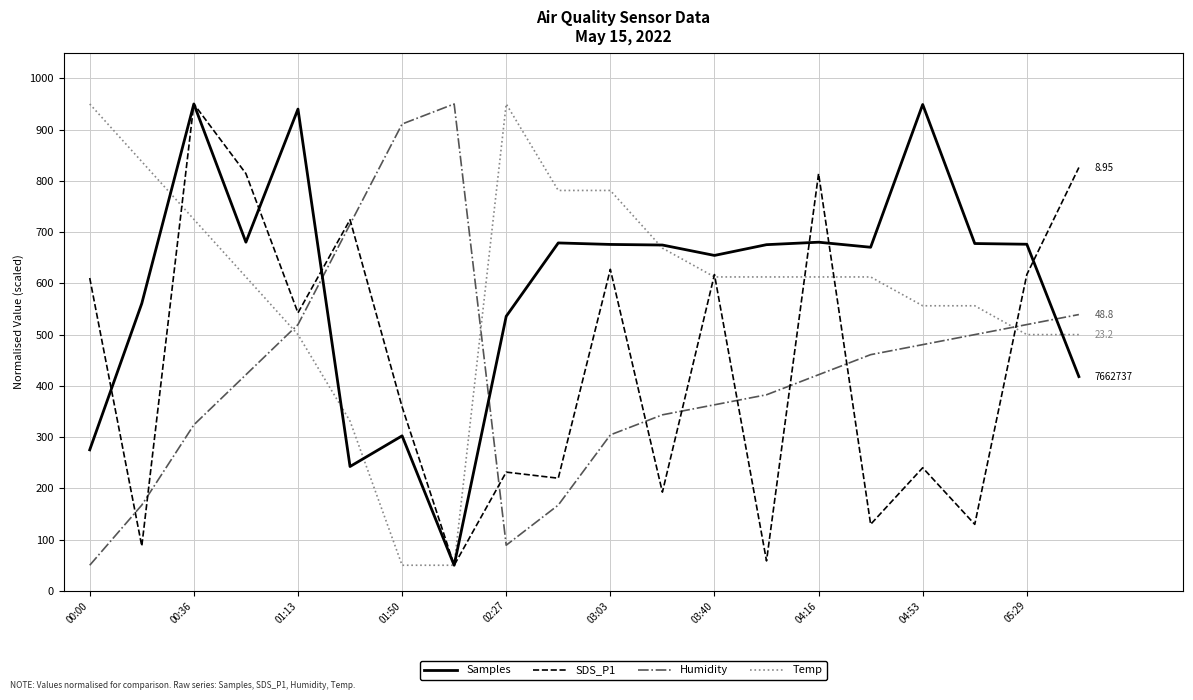

How many interior local peaks does the SDS_P1 series have?

7